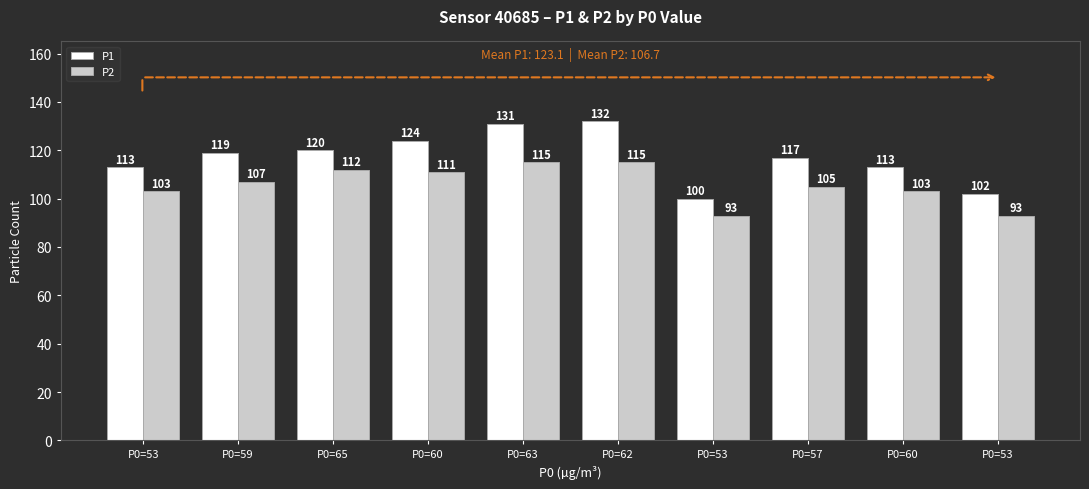

What is the sum of the P1 values at P0=60 and P0=65?

233